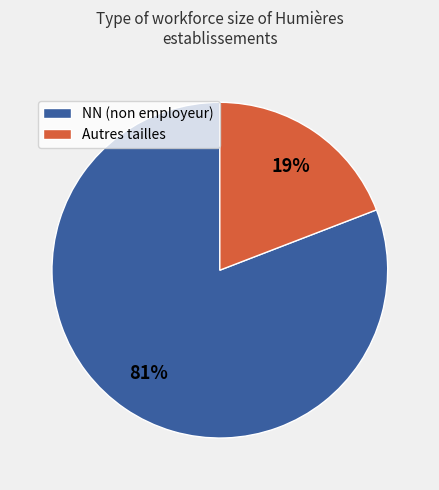

Does Autres tailles represent more than half of the total?

No